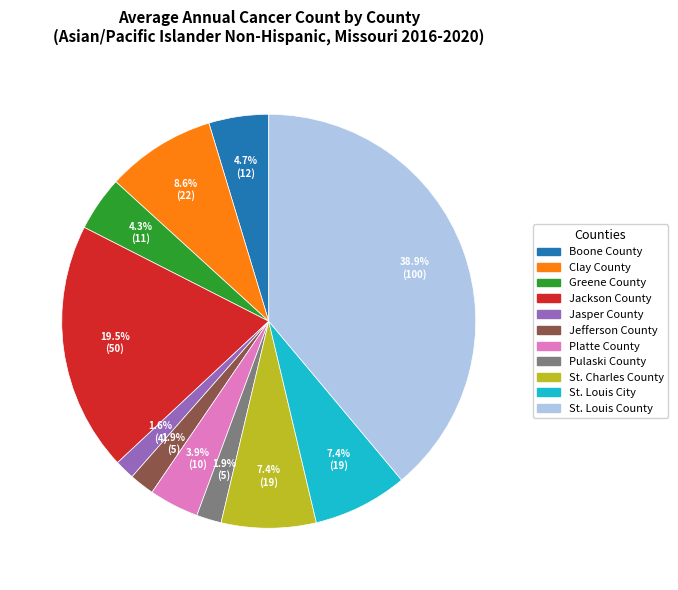

To the nearest percent, what is the difference between the largest and smallest slice percentages?

37%